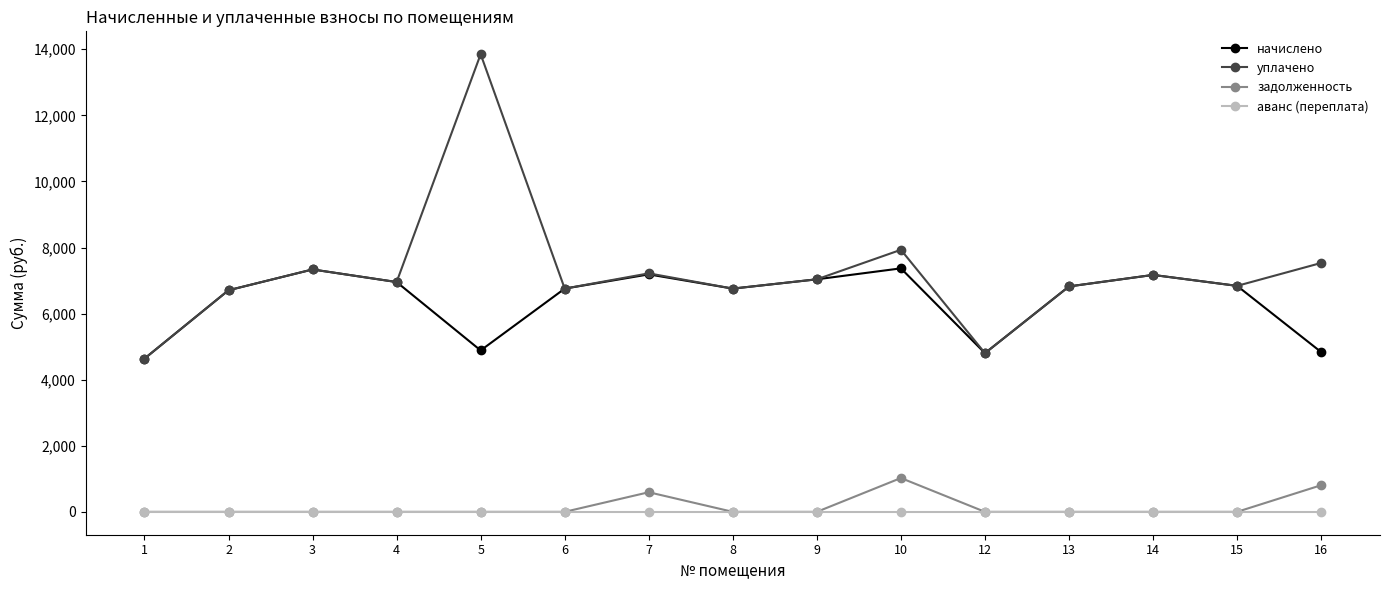

Does the chart have visible grid lines?

No